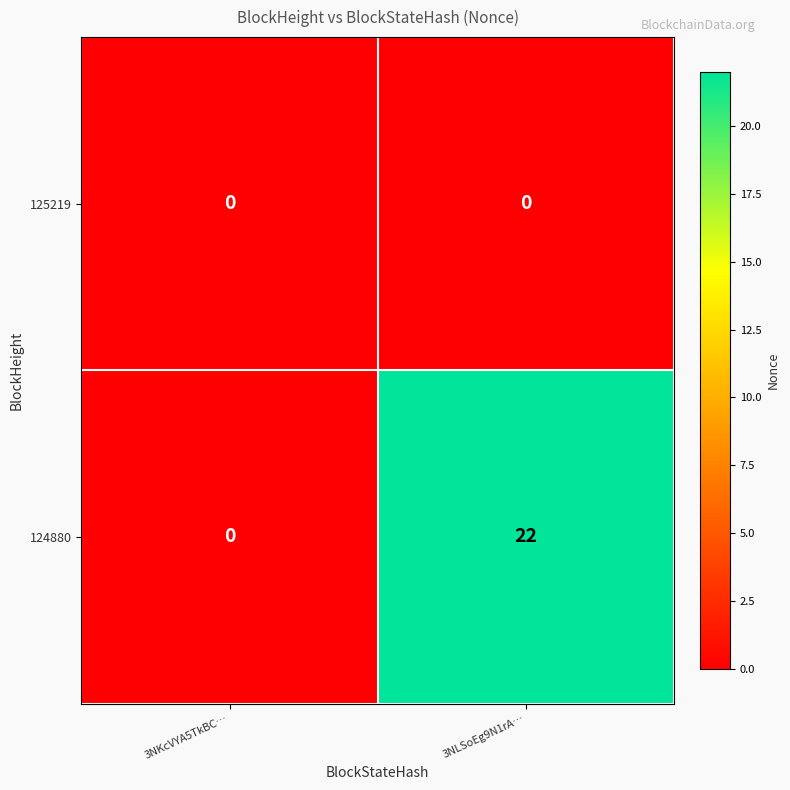

What value does the 124880 series have at 3NLSoEg9N1rA…, to the nearest 5?

20